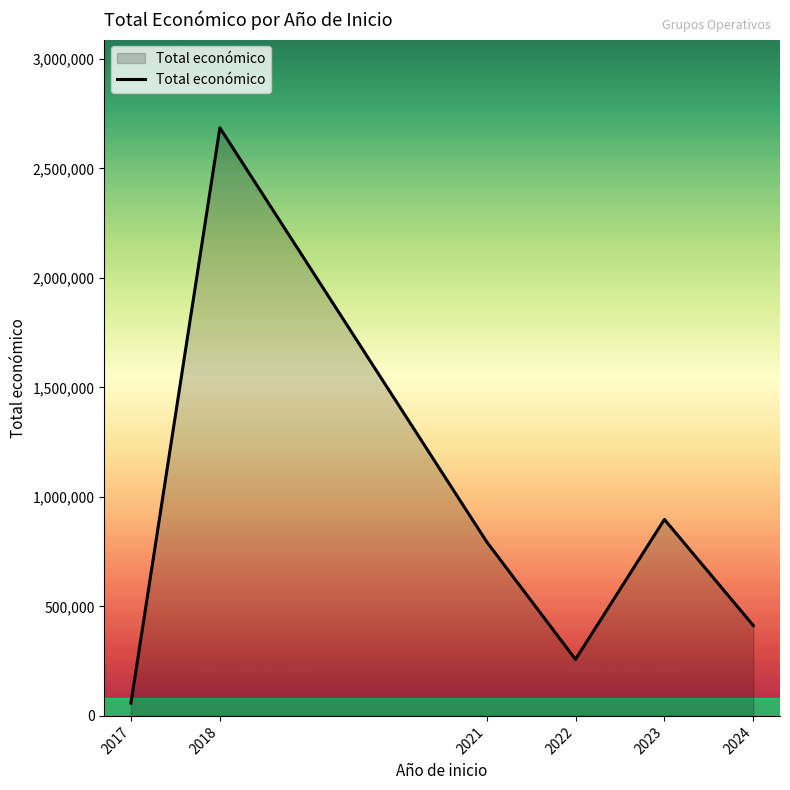

Which category has the highest value across all series?

2018